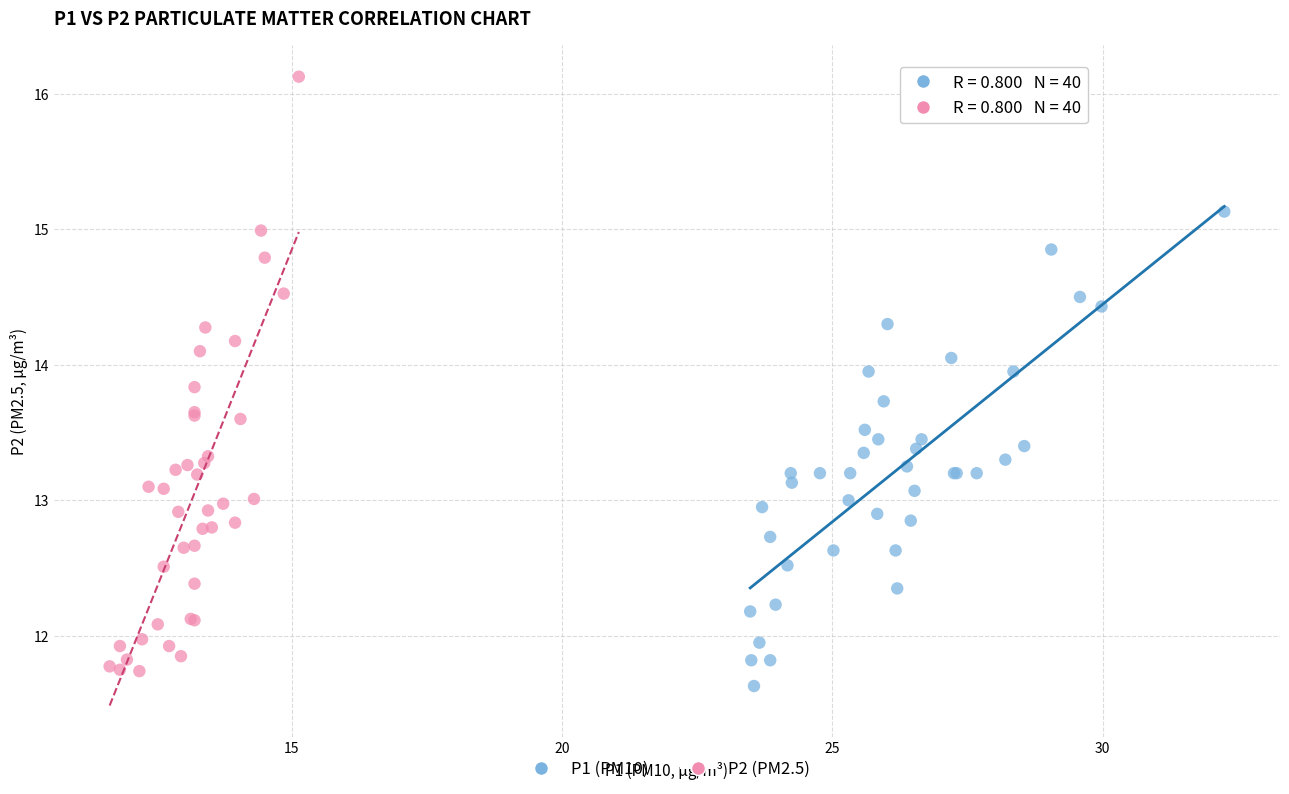

Which series has the largest Y range (max minus min)?

P2 (PM2.5)